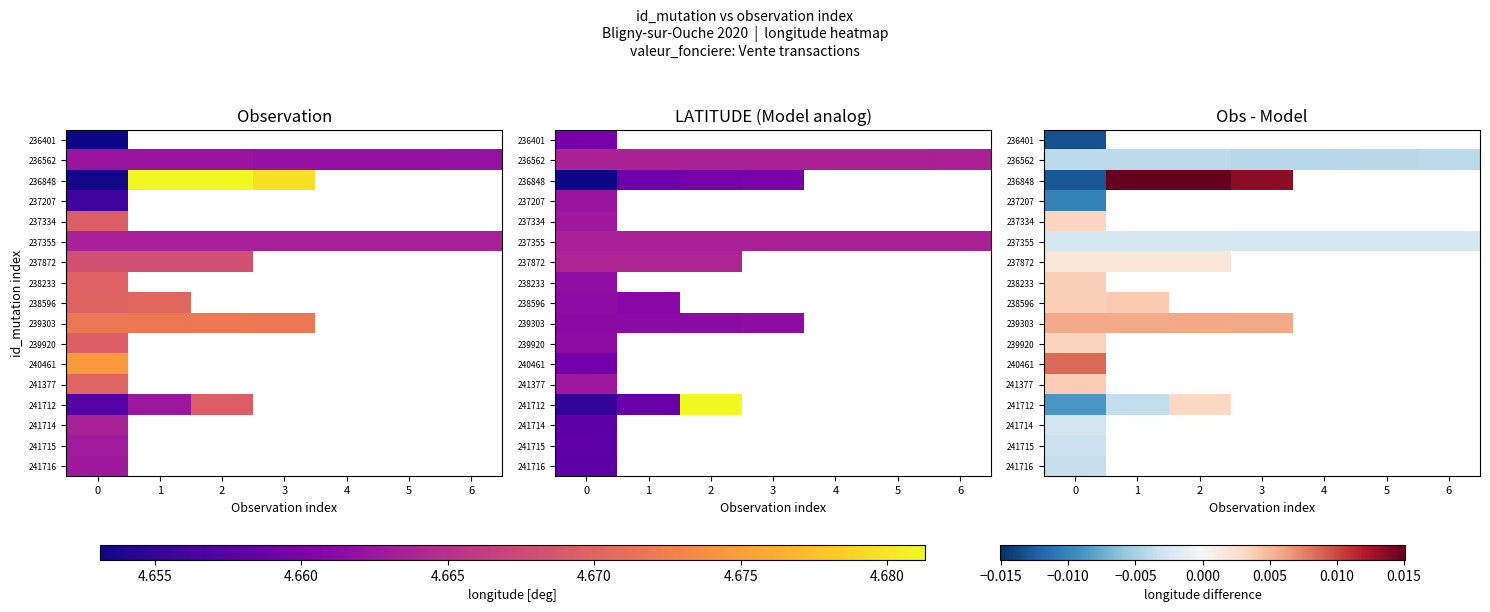

How many series are shown in this chart?

17